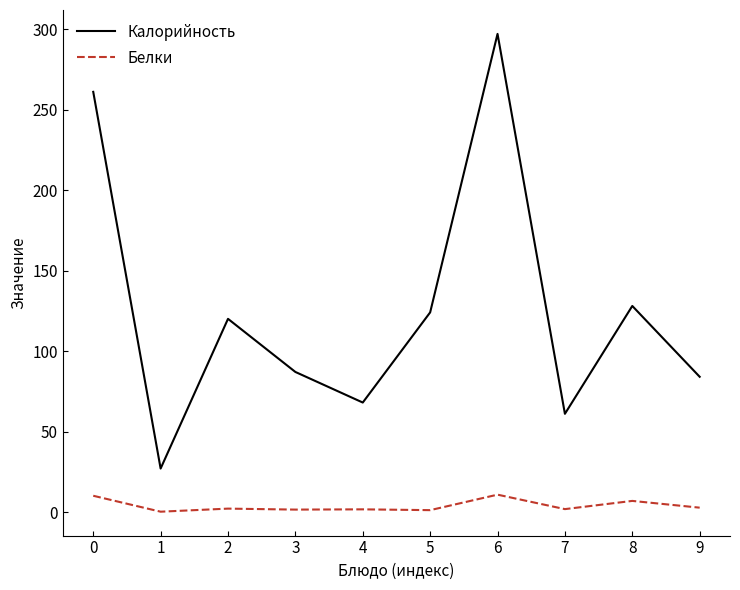

Count the number of categories in the chart.

10